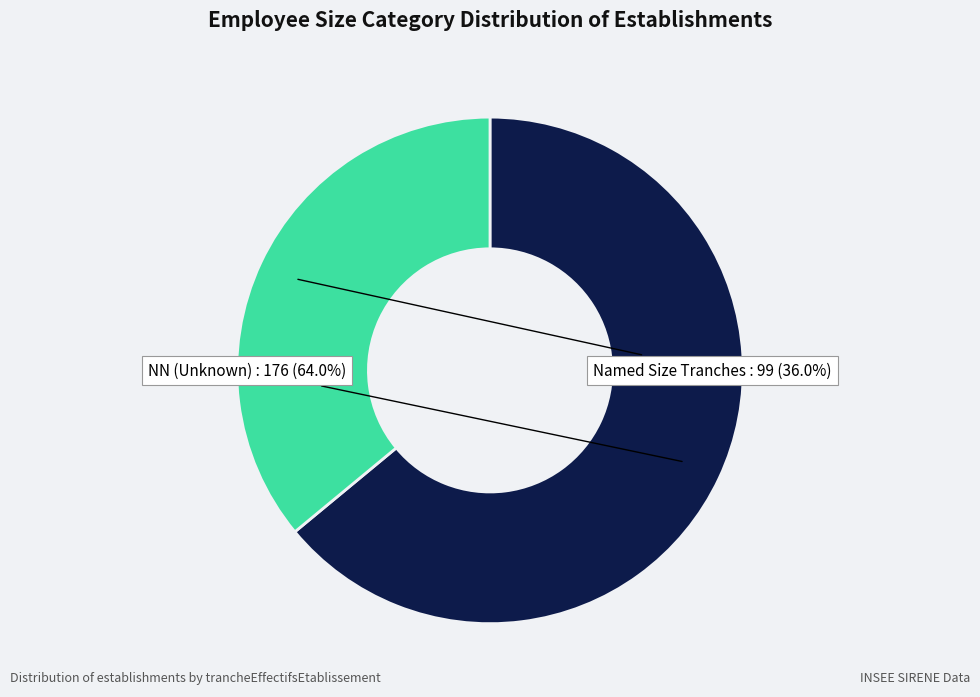

Is there any slice that represents more than half of the pie?

Yes